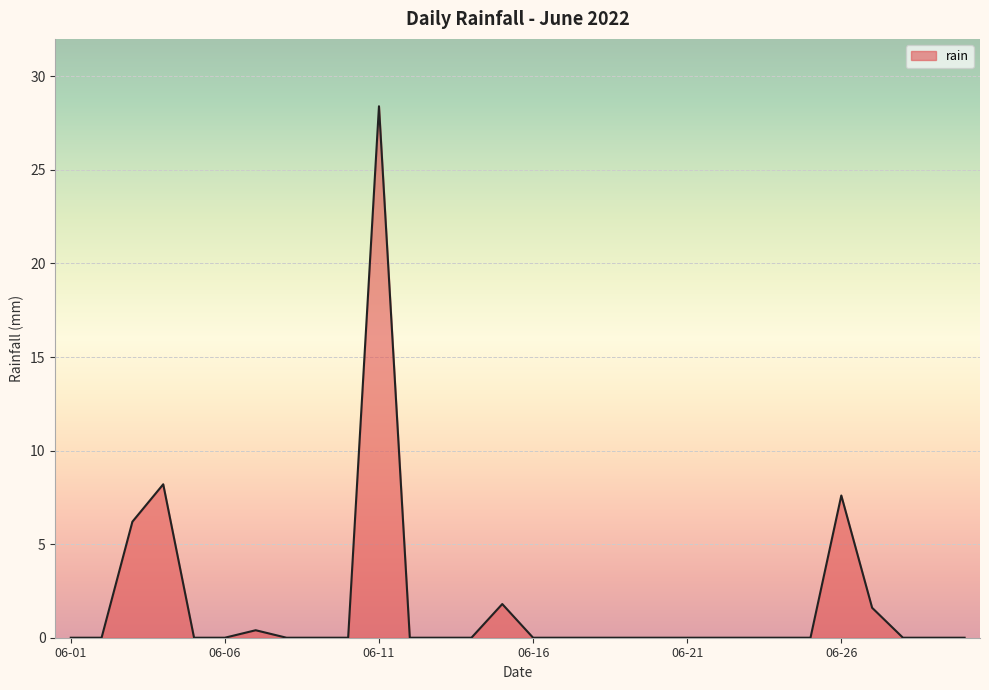

What is the maximum value shown in the chart?

28.4